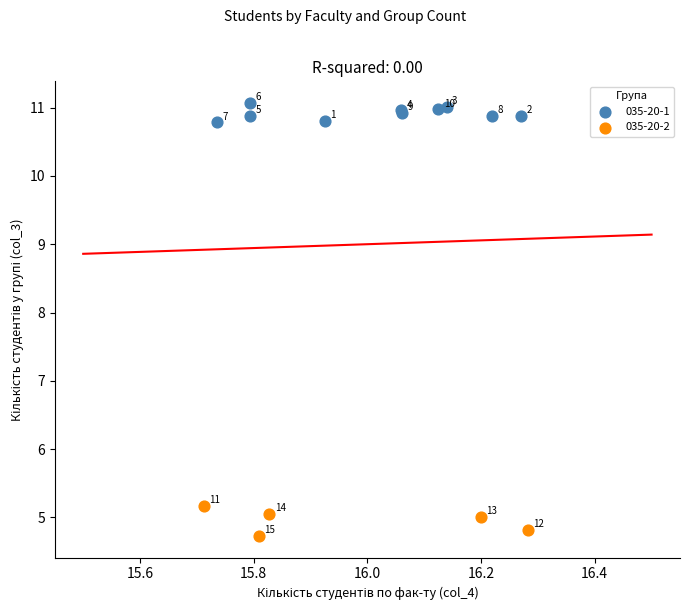

Which series has the largest Y range (max minus min)?

035-20-2